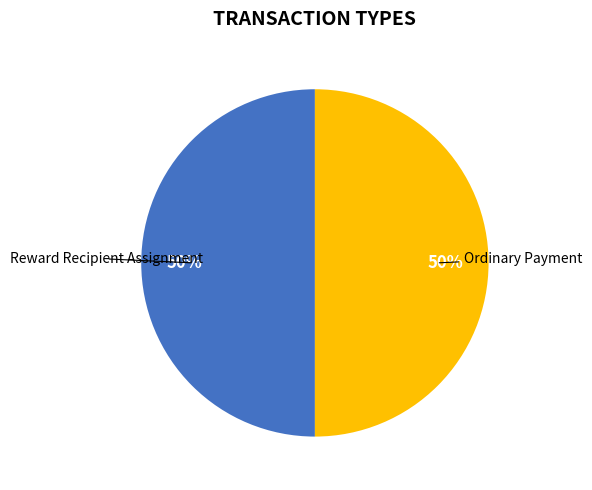

To the nearest percent, what is the average slice percentage?

50%